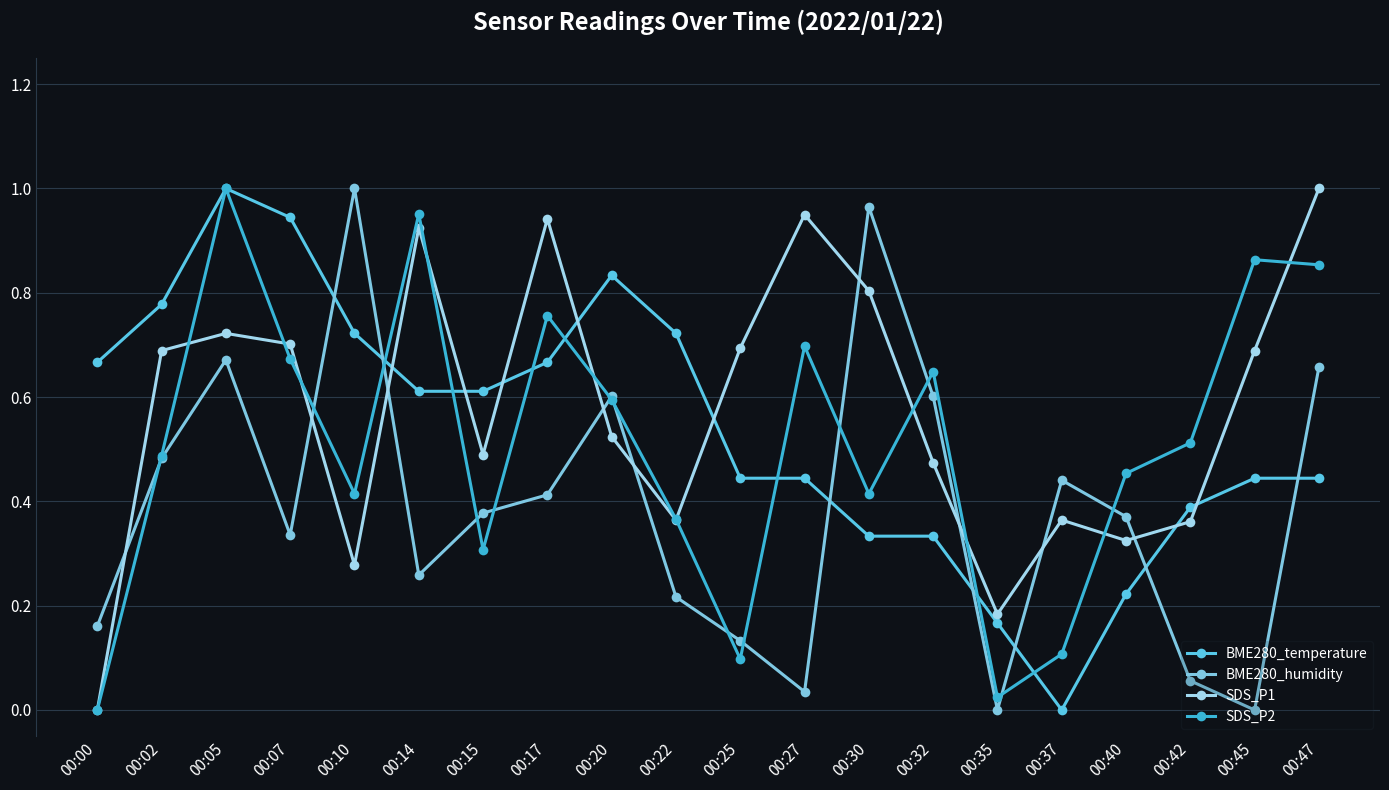

How many values in the SDS_P1 series exceed 0?

19